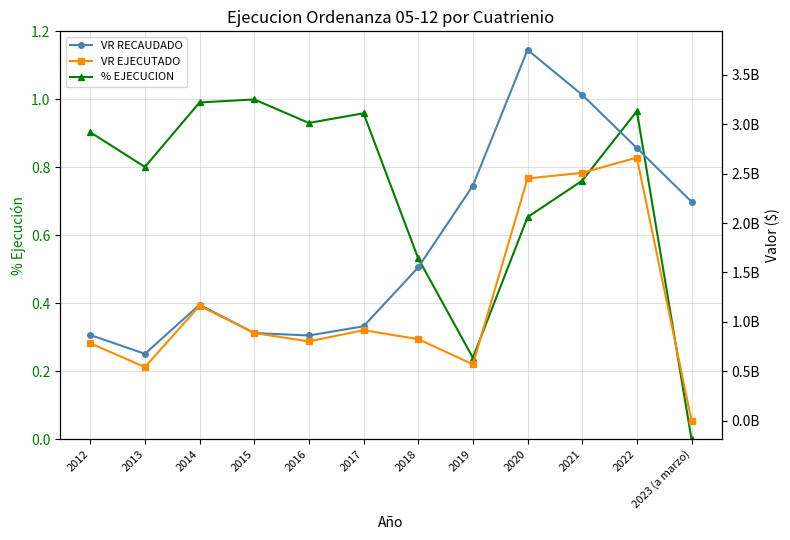

Which series has the largest range (max minus min)?

VR RECAUDADO